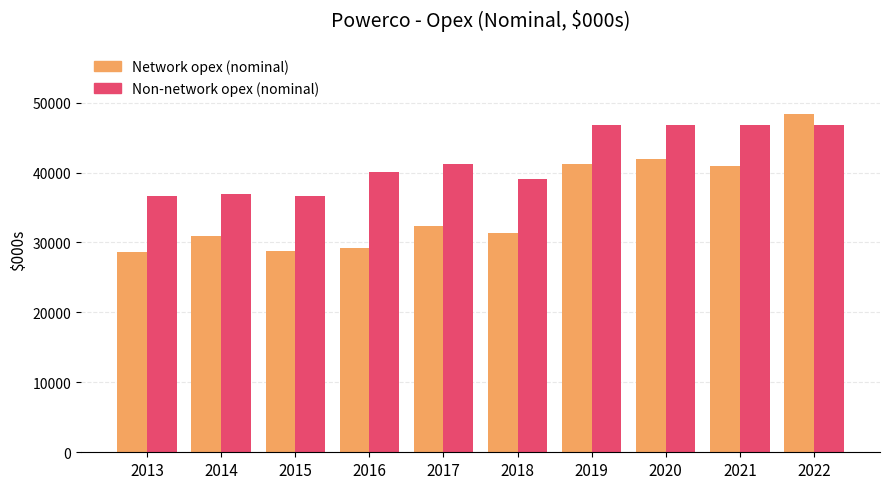

What is the difference between the Network opex (nominal) values at 2021 and 2016?

11682.4